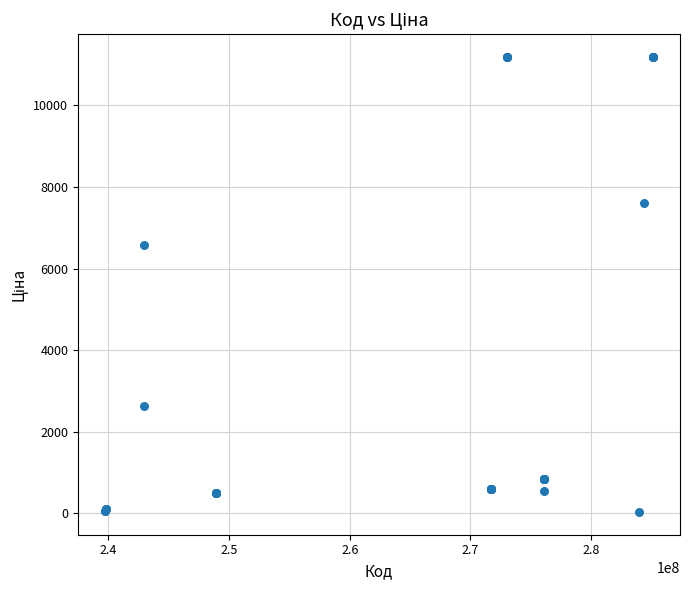

What Y value in the scatter plot is closest to 5610?

6568.8